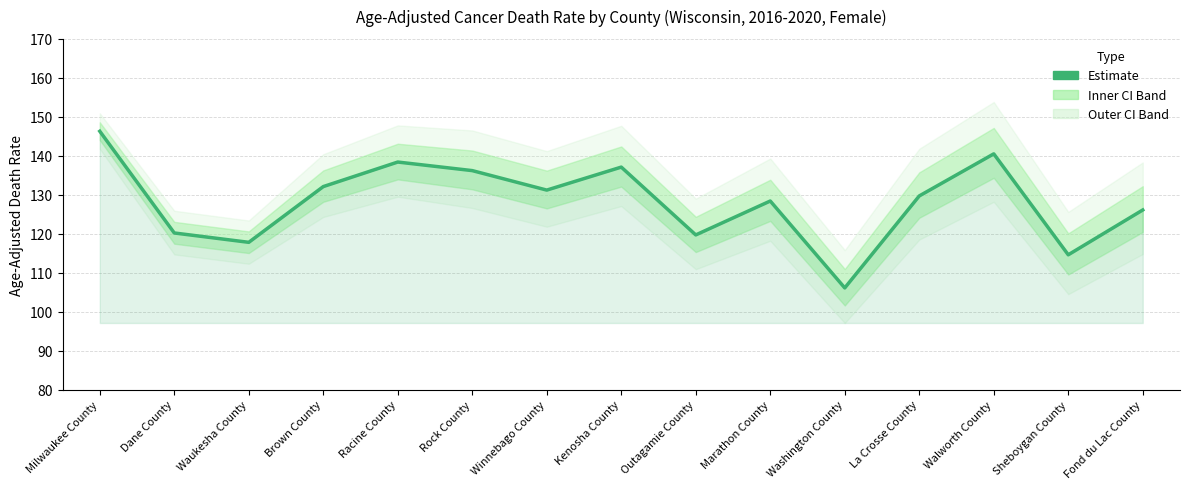

Rank the categories by value from highest to lowest.

Milwaukee County, Walworth County, Racine County, Kenosha County, Rock County, Brown County, Winnebago County, La Crosse County, Marathon County, Fond du Lac County, Dane County, Outagamie County, Waukesha County, Sheboygan County, Washington County